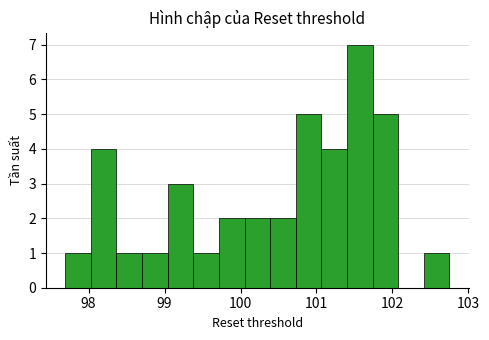

Read against the x-axis, roughly where is the centre of the tallest bar?

101.6